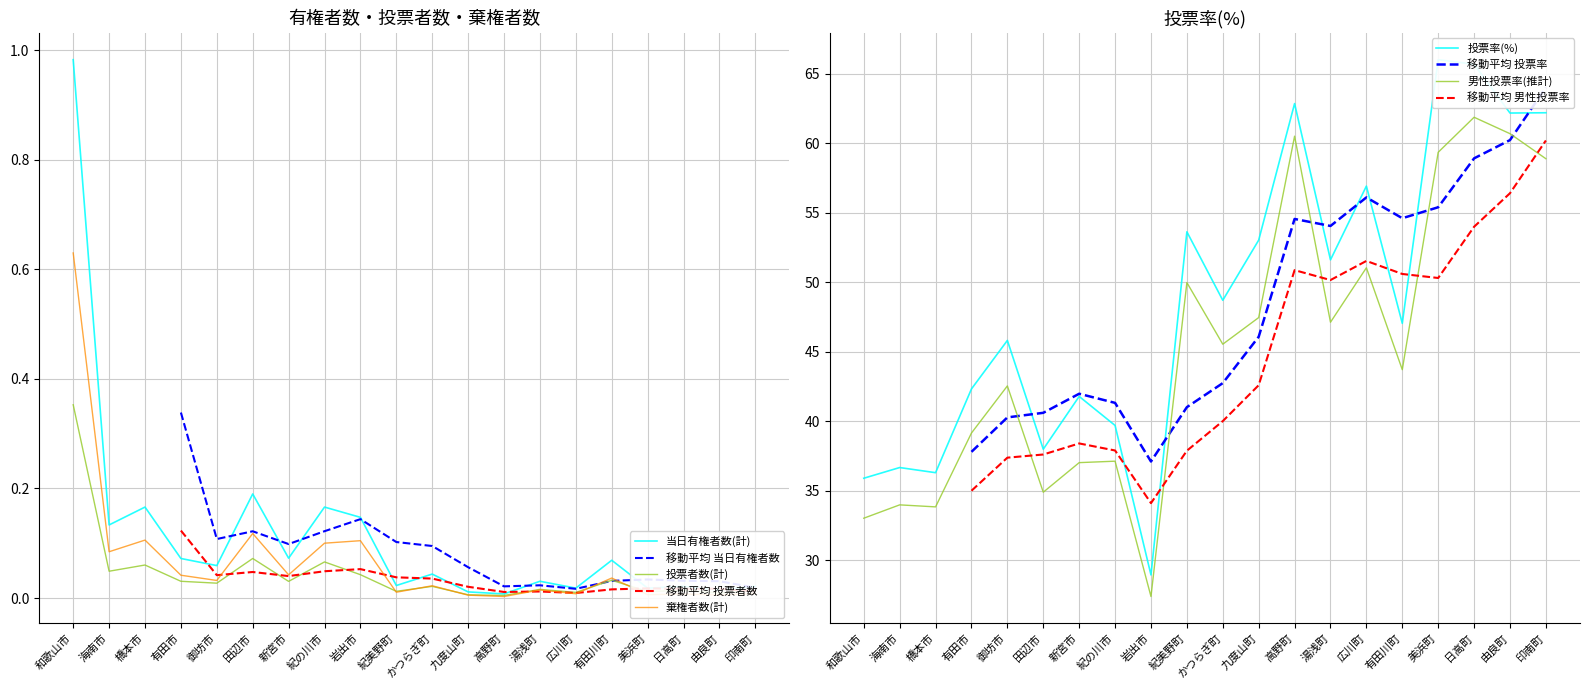

Rank the categories by 投票率(%) value from highest to lowest.

美浜町, 日高町, 高野町, 印南町, 由良町, 広川町, 紀美野町, 九度山町, 湯浅町, かつらぎ町, 有田川町, 御坊市, 有田市, 新宮市, 紀の川市, 田辺市, 海南市, 橋本市, 和歌山市, 岩出市